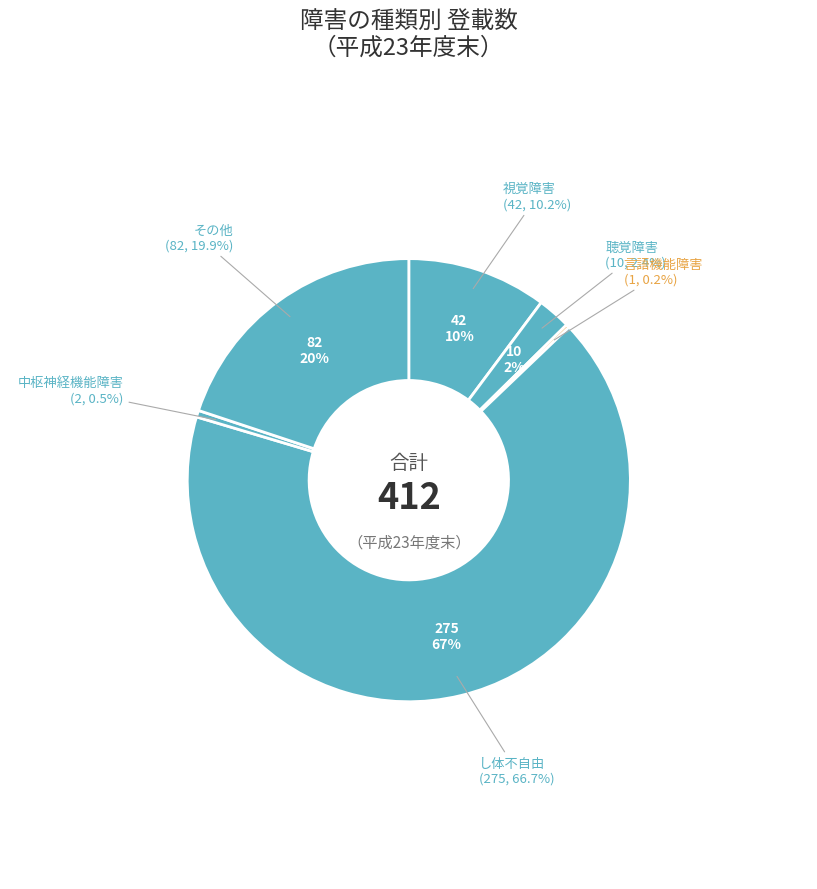

How many segments does this pie chart have?

6